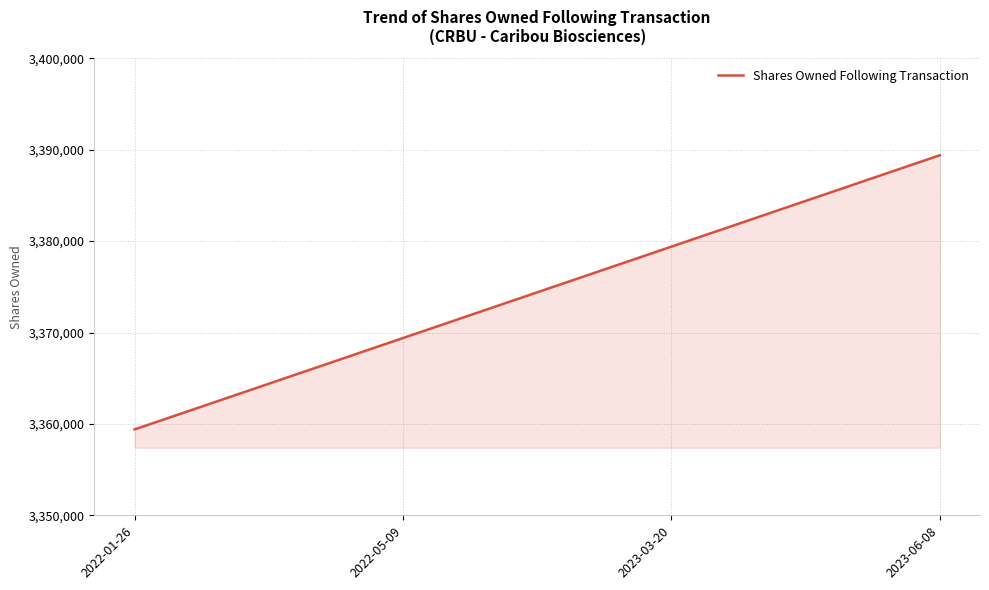

What is the difference between the maximum and minimum values?

30000